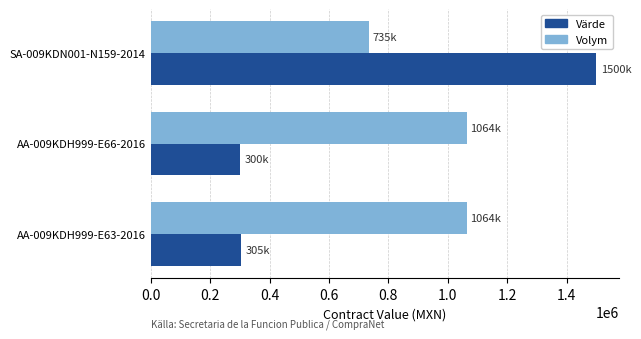

List the series in order of their peak value, lowest first.

Volym, Värde